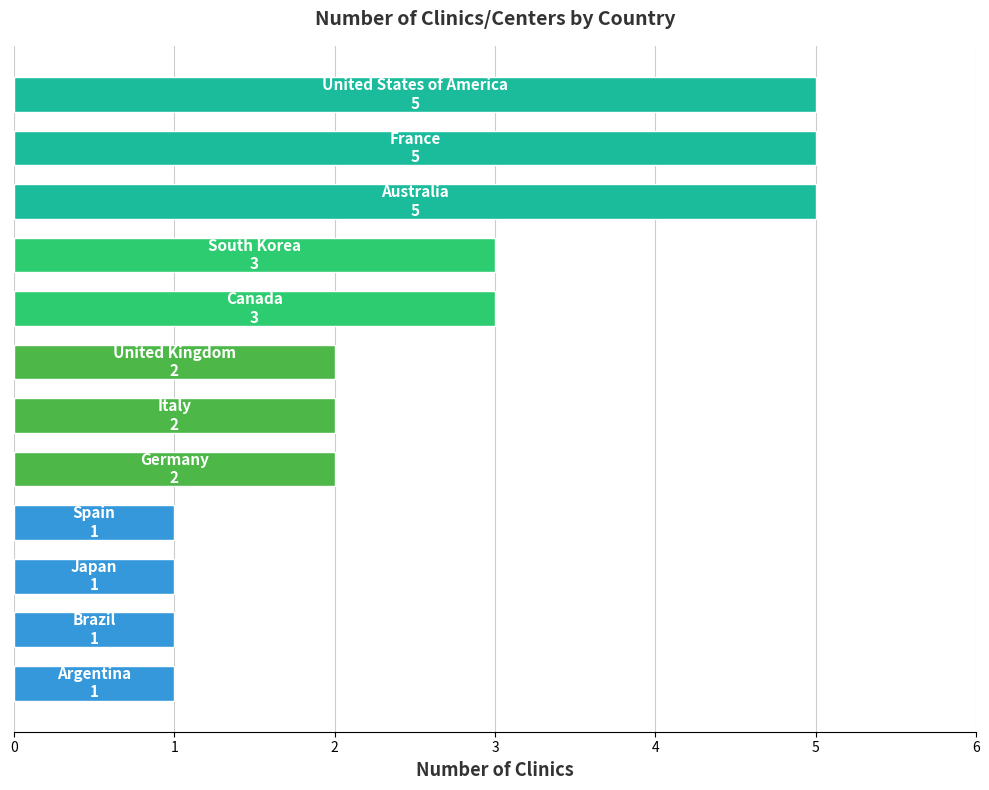

What is the difference between the maximum and minimum values?

4